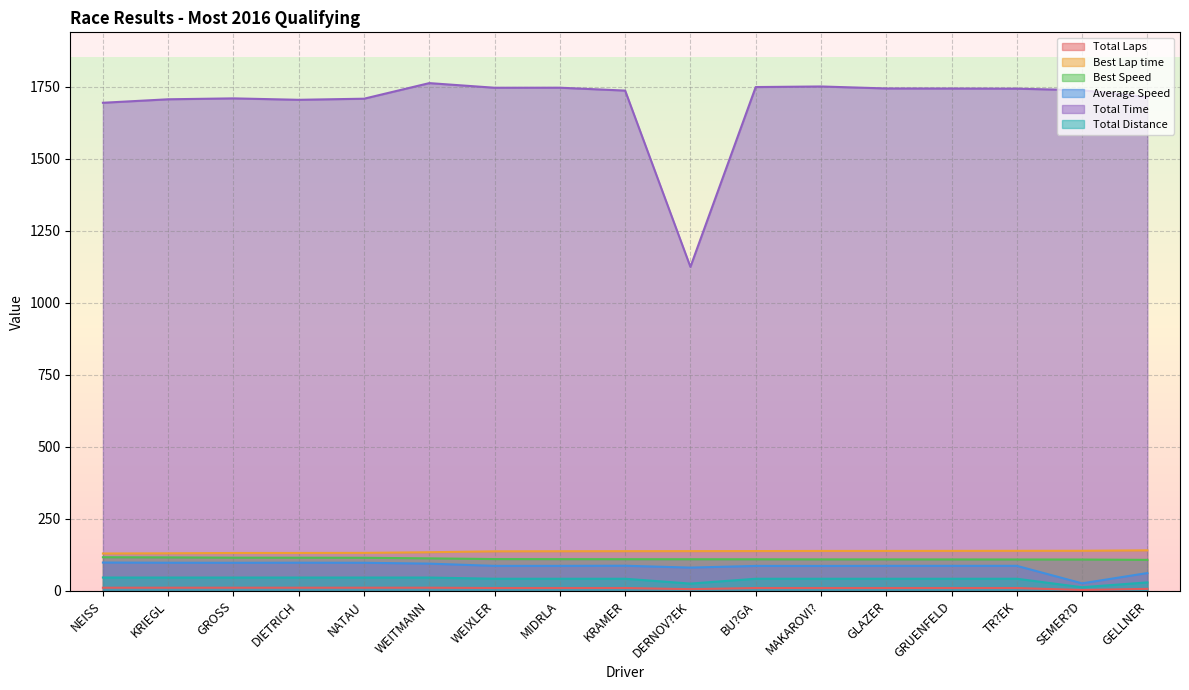

Reading right to left, extract all data points from this chart.

Total Laps: GELLNER=7.0	SEMER?D=3.0	TR?EK=10.0	GRUENFELD=10.0	GLAZER=10.0	MAKAROVI?=10.0	BU?GA=10.0	DERNOV?EK=6.0	KRAMER=10.0	MIDRLA=10.0	WEIXLER=10.0	WEITMANN=11.0	NATAU=11.0	DIETRICH=11.0	GROSS=11.0	KRIEGL=11.0	NEISS=11.0
Best Lap time: GELLNER=140.8	SEMER?D=139.2	TR?EK=139.1	GRUENFELD=138.9	GLAZER=138.7	MAKAROVI?=138.7	BU?GA=138.2	DERNOV?EK=138.0	KRAMER=137.9	MIDRLA=137.6	WEIXLER=137.3	WEITMANN=134.2	NATAU=132.0	DIETRICH=131.7	GROSS=131.6	KRIEGL=130.5	NEISS=129.8
Best Speed: GELLNER=107.7	SEMER?D=108.9	TR?EK=109.0	GRUENFELD=109.2	GLAZER=109.3	MAKAROVI?=109.3	BU?GA=109.7	DERNOV?EK=109.9	KRAMER=110.0	MIDRLA=110.2	WEIXLER=110.4	WEITMANN=113.0	NATAU=114.9	DIETRICH=115.2	GROSS=115.2	KRIEGL=116.2	NEISS=116.8
Average Speed: GELLNER=61.9	SEMER?D=26.2	TR?EK=87.0	GRUENFELD=86.9	GLAZER=86.9	MAKAROVI?=86.6	BU?GA=86.7	DERNOV?EK=80.9	KRAMER=87.3	MIDRLA=86.8	WEIXLER=86.8	WEITMANN=94.6	NATAU=97.6	DIETRICH=97.8	GROSS=97.5	KRIEGL=97.7	NEISS=98.4
Total Time: GELLNER=1714.4	SEMER?D=1738.3	TR?EK=1743.8	GRUENFELD=1744.3	GLAZER=1744.5	MAKAROVI?=1751.4	BU?GA=1749.4	DERNOV?EK=1125.0	KRAMER=1737.1	MIDRLA=1747.1	WEIXLER=1747.0	WEITMANN=1763.0	NATAU=1708.9	DIETRICH=1705.1	GROSS=1710.0	KRIEGL=1706.9	NEISS=1694.8
Total Distance: GELLNER=29.5	SEMER?D=12.6	TR?EK=42.1	GRUENFELD=42.1	GLAZER=42.1	MAKAROVI?=42.1	BU?GA=42.1	DERNOV?EK=25.3	KRAMER=42.1	MIDRLA=42.1	WEIXLER=42.1	WEITMANN=46.3	NATAU=46.3	DIETRICH=46.3	GROSS=46.3	KRIEGL=46.3	NEISS=46.3